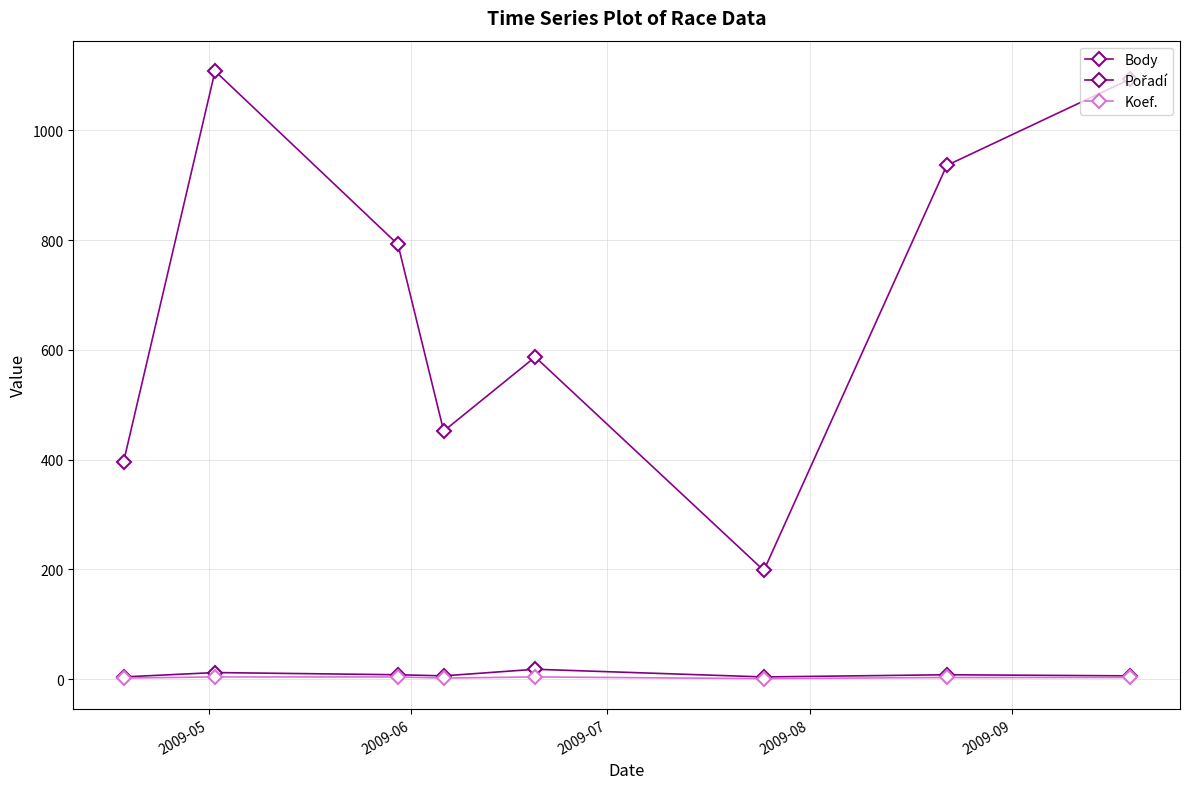

How many data points does each series have?

8